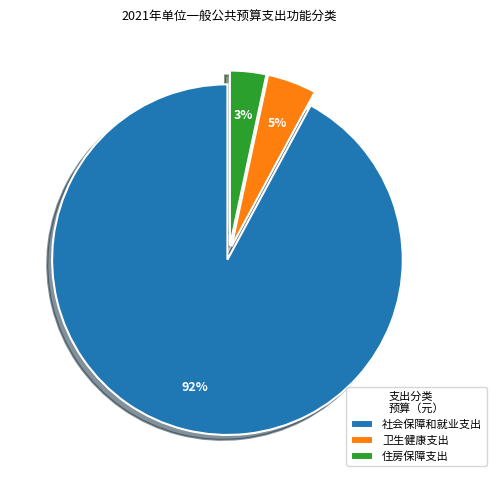

Is there a majority slice in this chart?

Yes